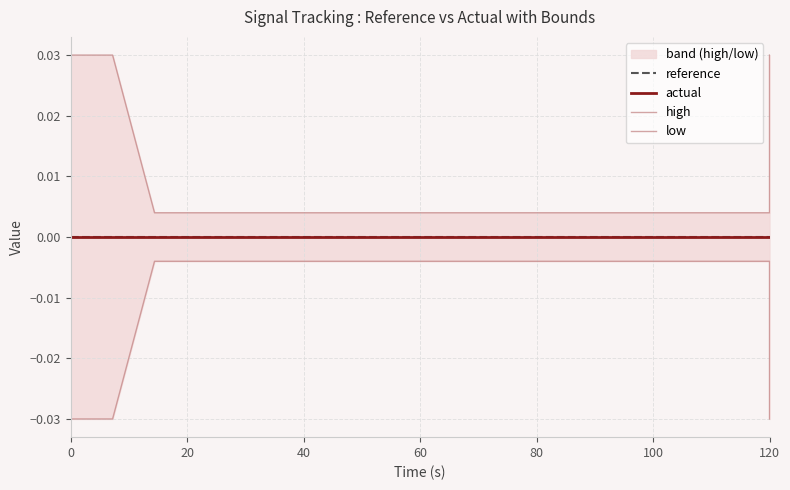

Count the number of data series in this chart.

4